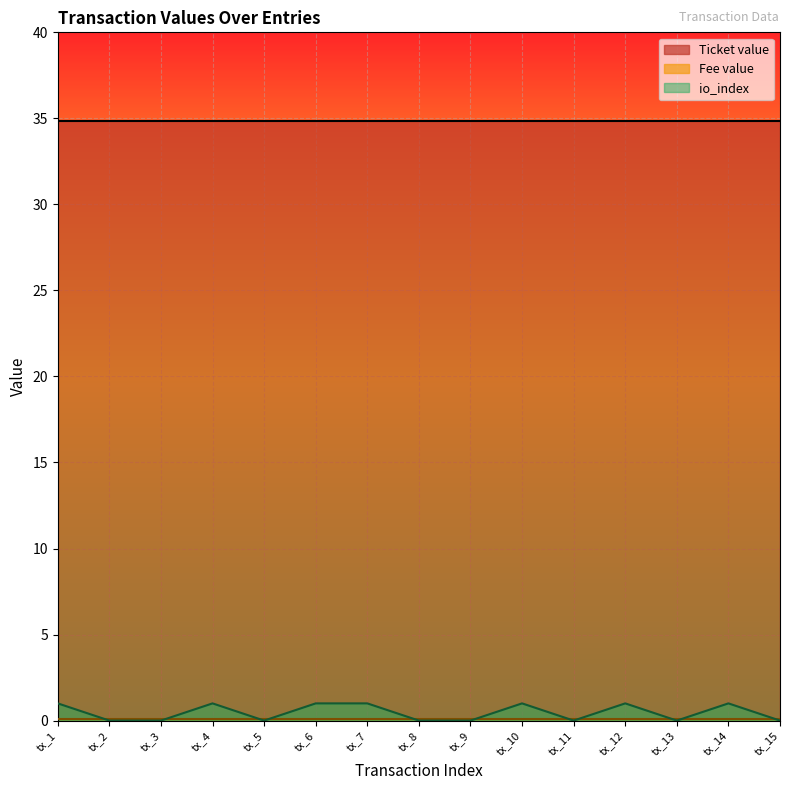

Count the number of categories in the chart.

15